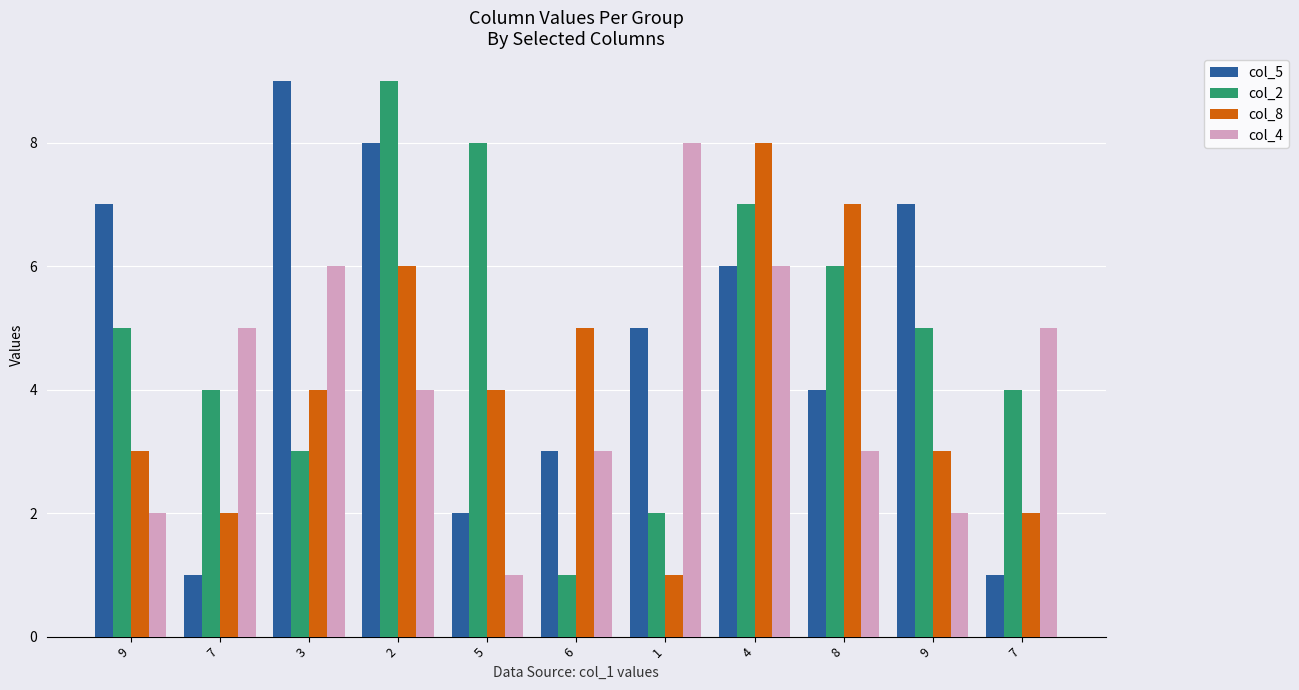

The value of col_4 at 7 is 8. True or false?

False